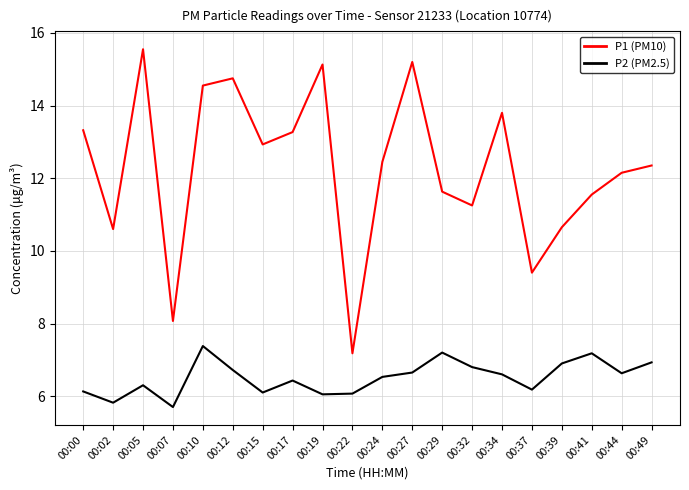

The value of P2 (PM2.5) at 00:37 is 2.3. True or false?

False